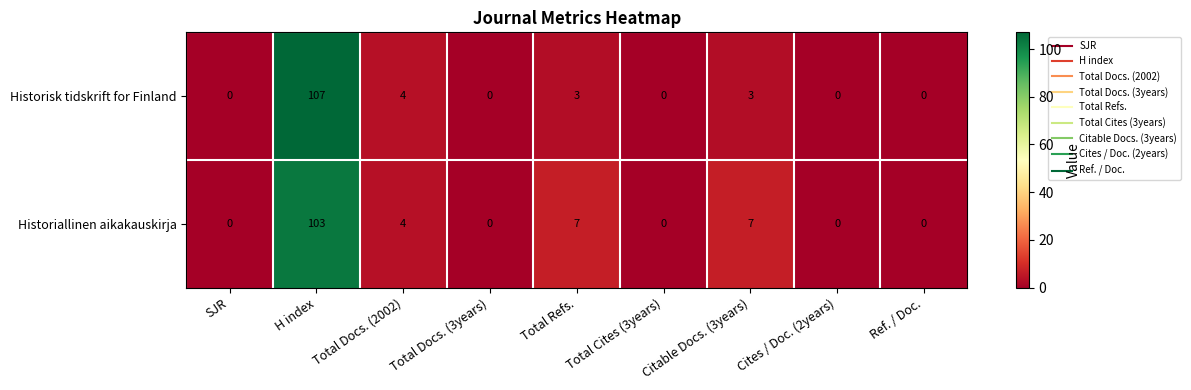

What is the maximum value for Historisk tidskrift for Finland?

107